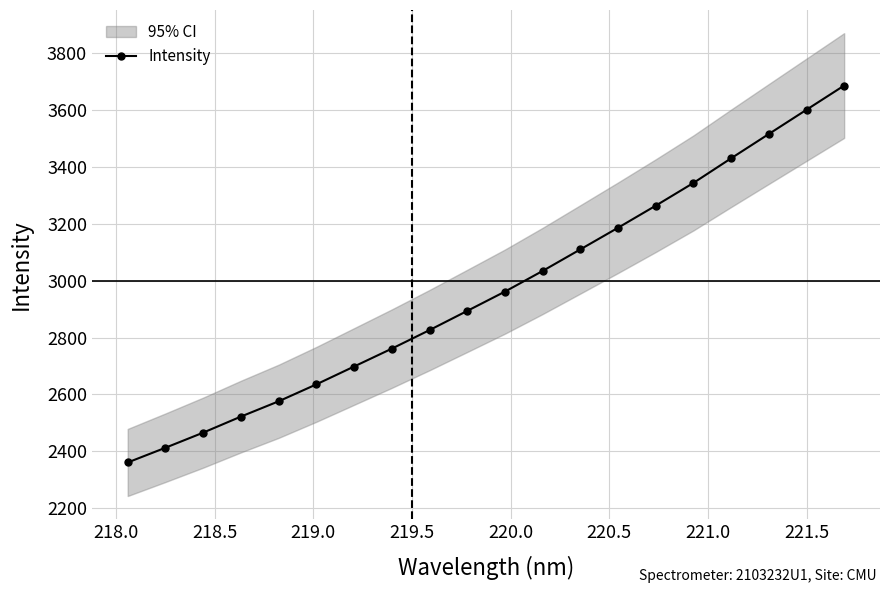

Is this an area chart (filled region under the line)?

No